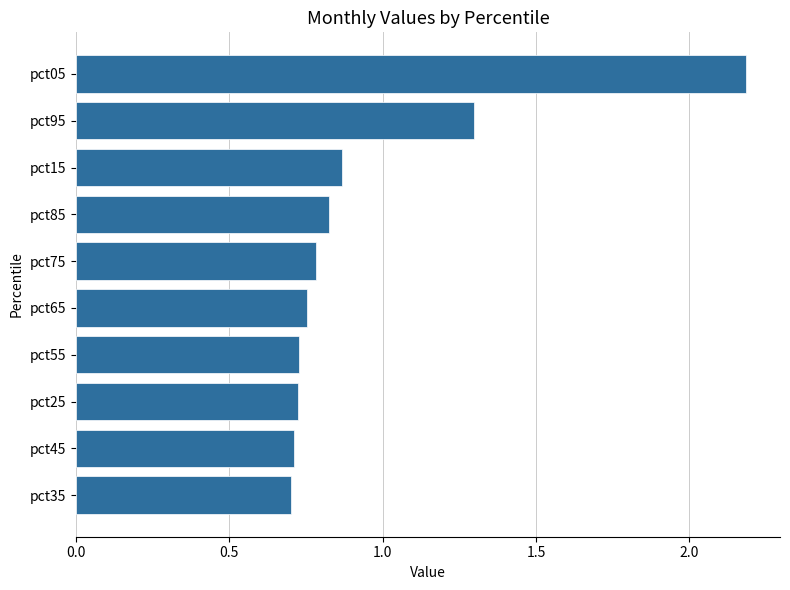

At which category does the chart reach its peak across all series?

pct05